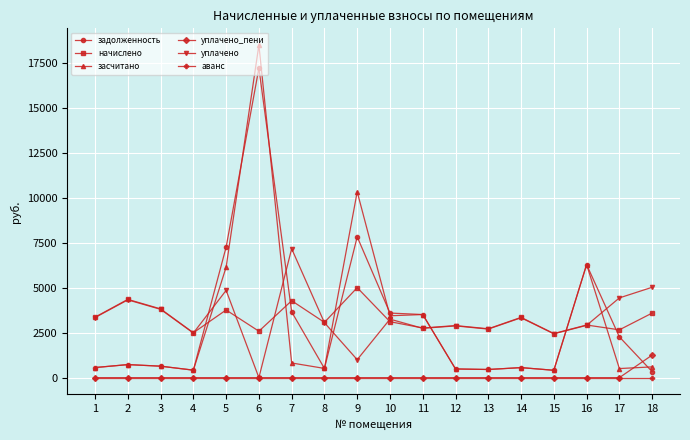

Is this an area chart (filled region under the line)?

No